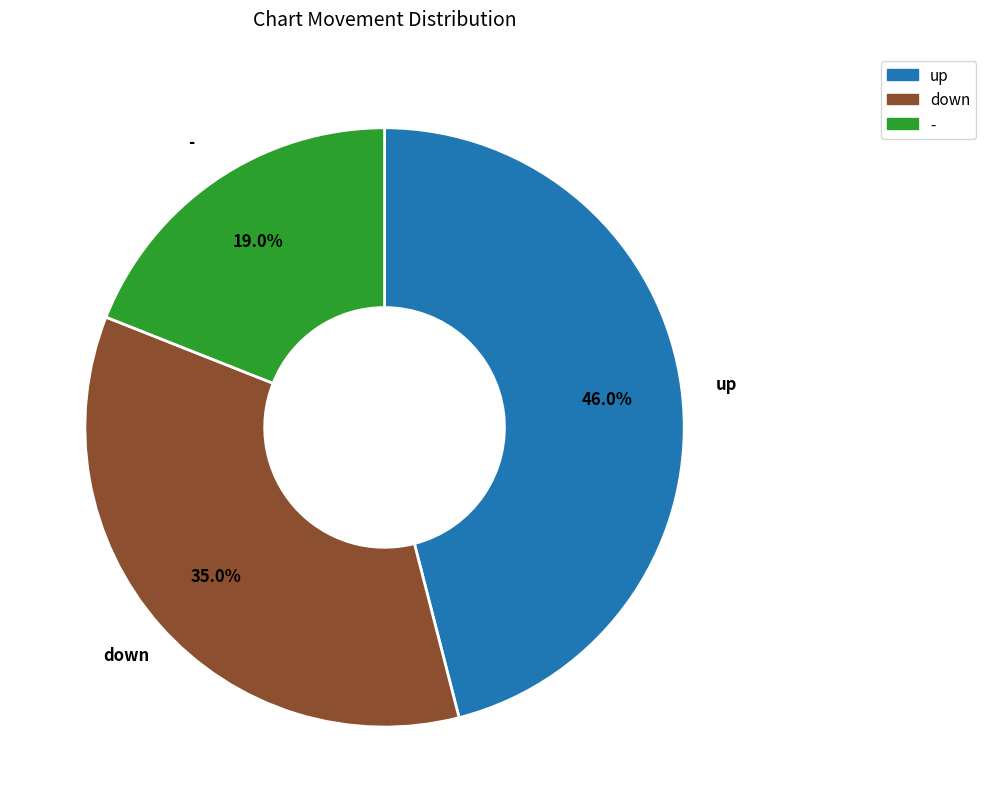

Do up and - together represent more than half of the pie?

Yes